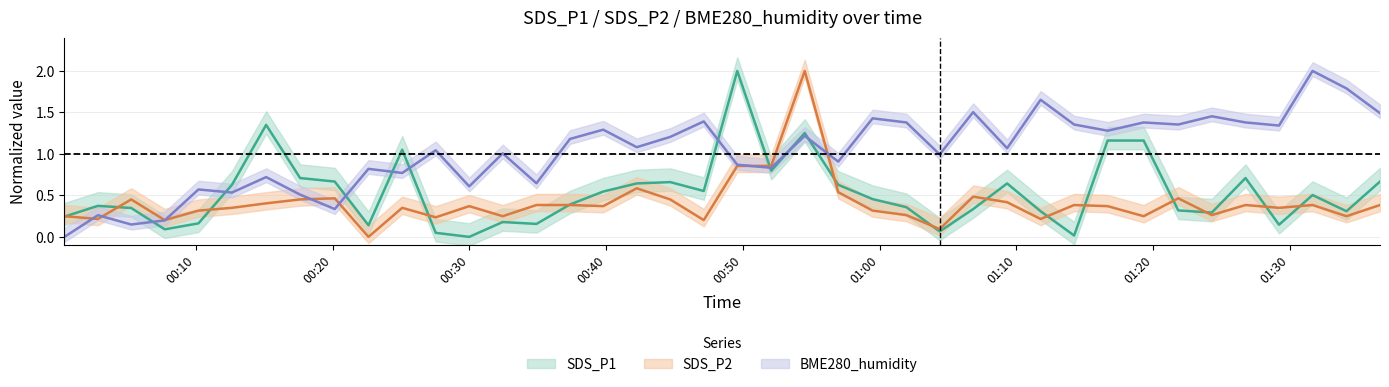

What is the sum of all BME280_humidity values?

41.0